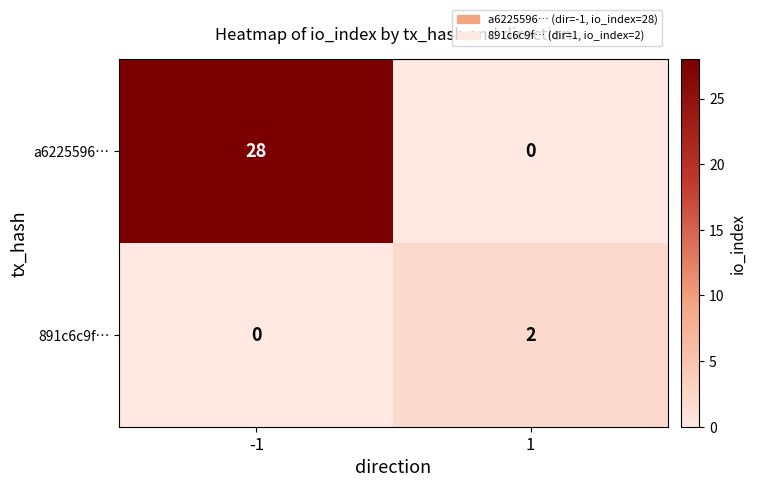

The value of a6225596… at 1 is -19. True or false?

False